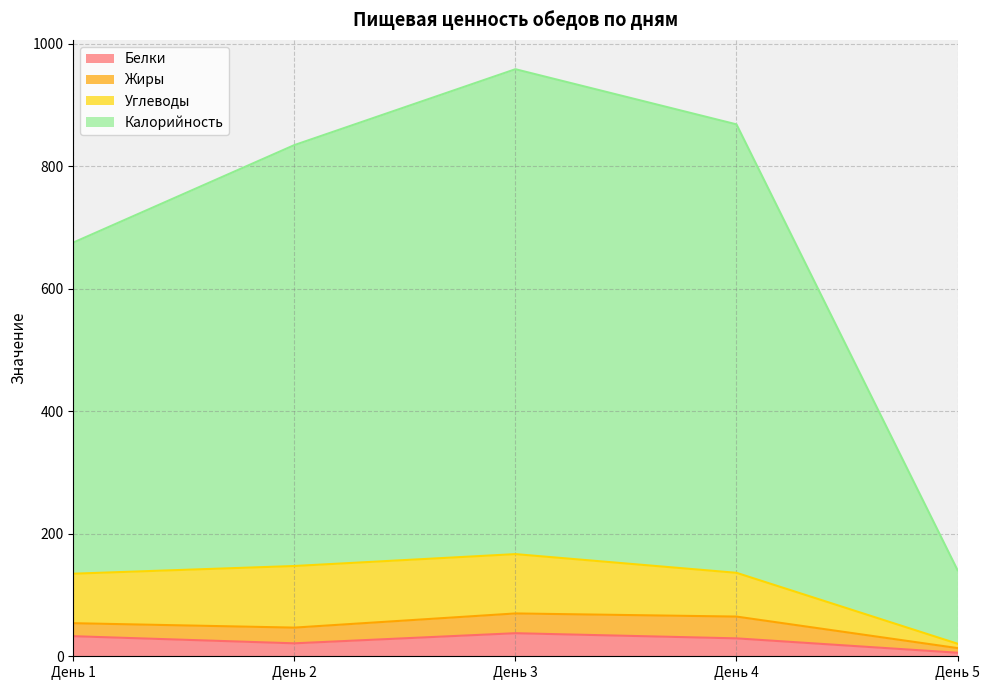

How many interior local valleys does the Белки series have?

1